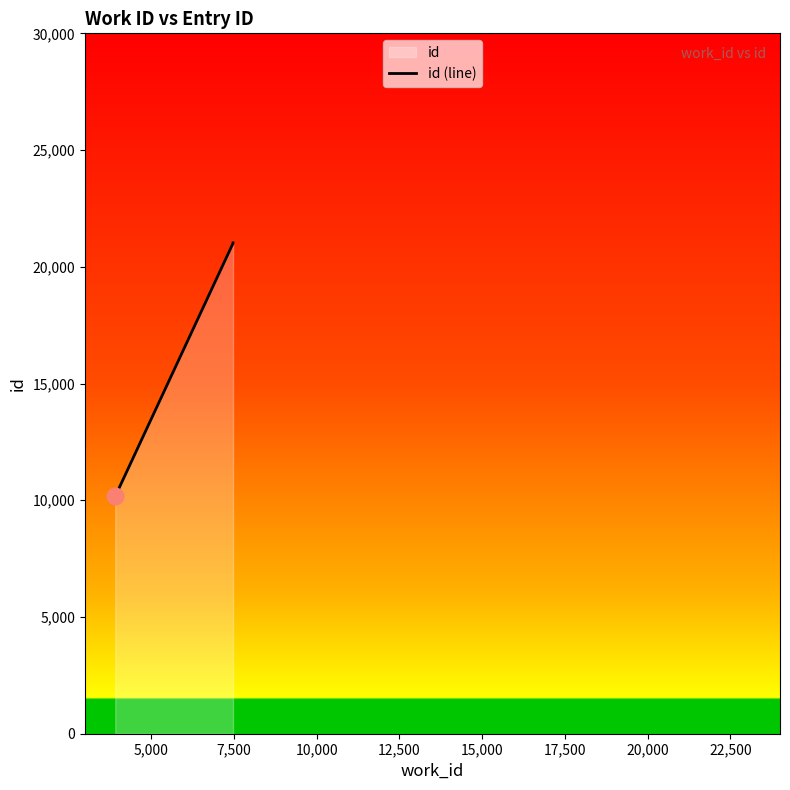

What is the difference between the maximum and minimum values?

10858